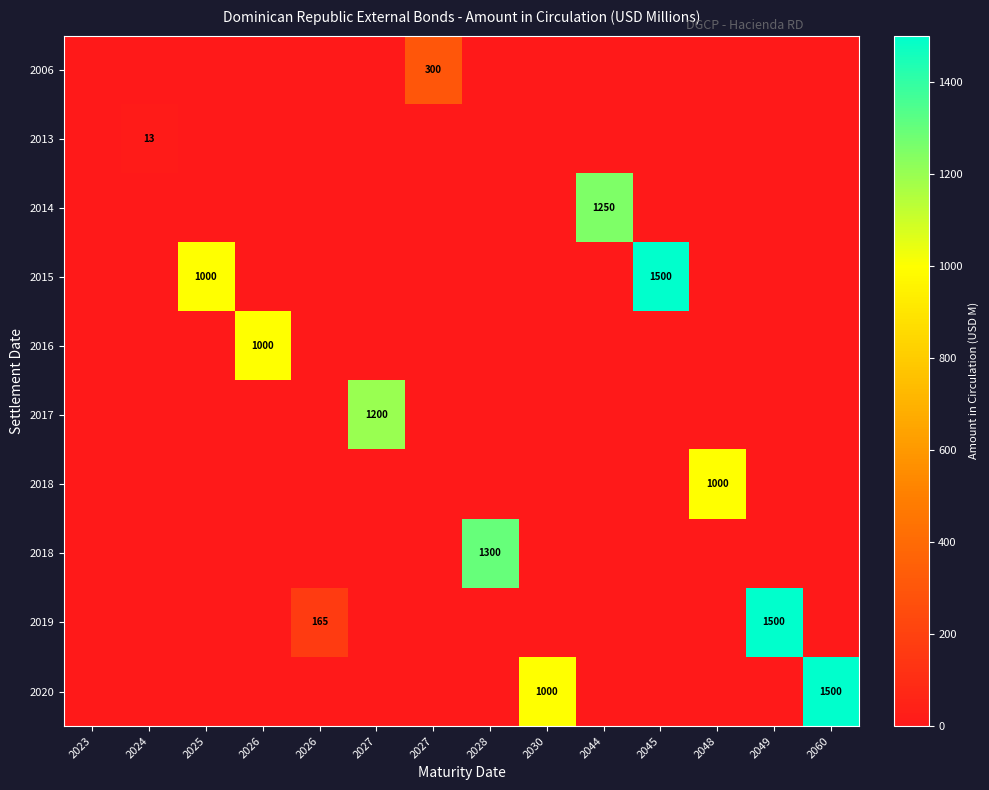

At which category is the sum across all series the highest?

2045